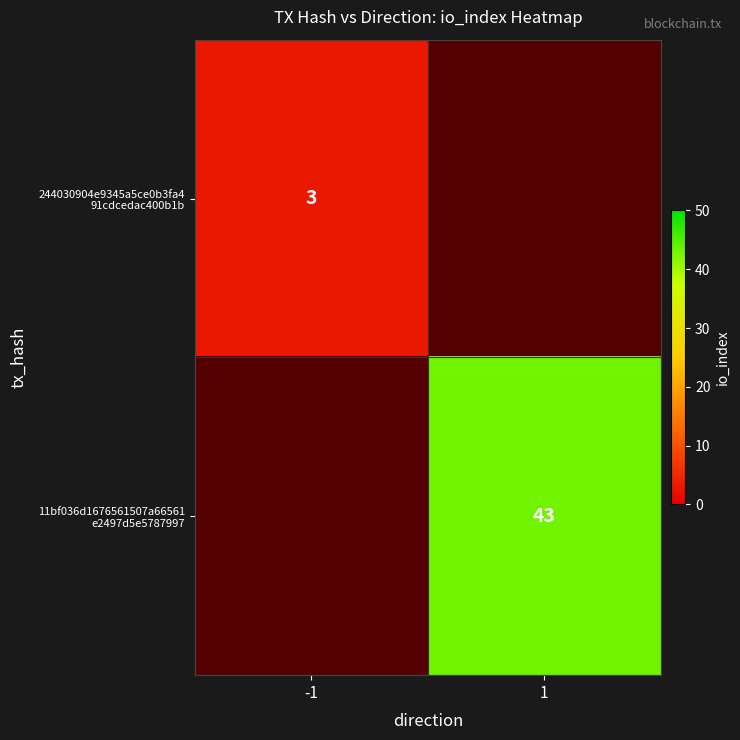

Where is 244030904e9345a5ce0b3fa4 91cdcedac400b1b nearest to the value 3?

-1